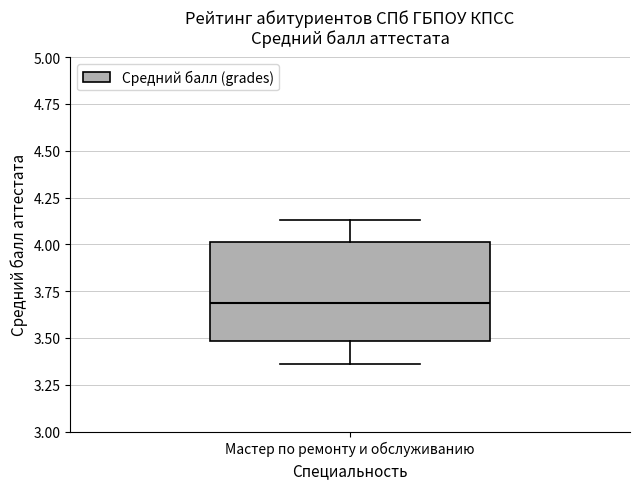

Read this box plot against the y-axis: the position of the median line, the range covered by the box, and the ends of both whiskers. The values are not printed on the chart, so give them approximately, as read against the axis.

median 3.70, box 3.50 to 4.00, whiskers 3.35 to 4.15